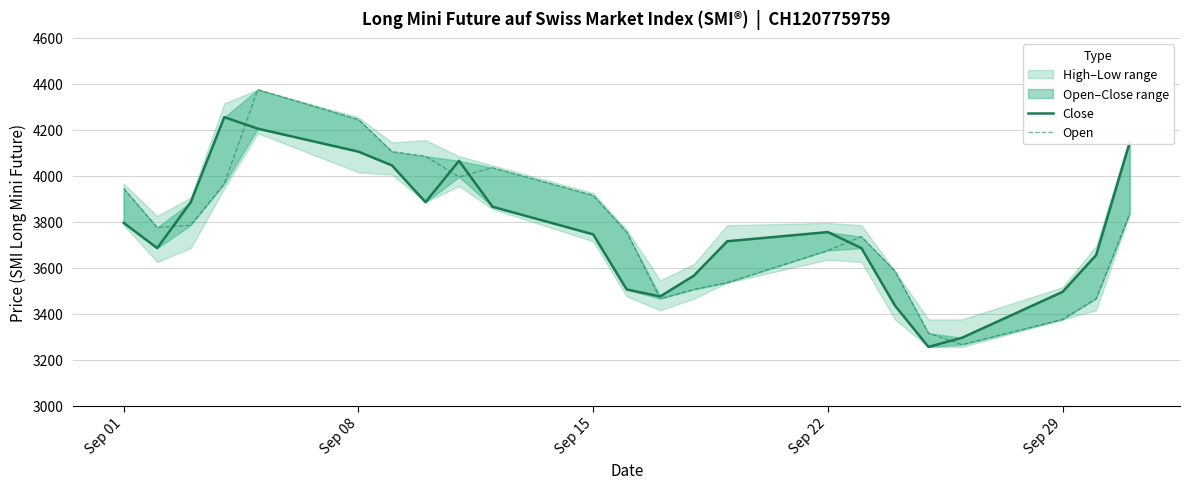

Reading left to right, extract all data points from this chart.

Close: 3795	3685	3885	4255	4205	4105	4045	3885	4065	3865	3745	3505	3475	3565	3715	3755	3685	3435	3255	3295	3495	3655	4145
Open: 3945	3775	3785	3965	4375	4245	4105	4085	3995	4035	3915	3755	3465	3505	3535	3675	3735	3585	3315	3265	3375	3465	3835